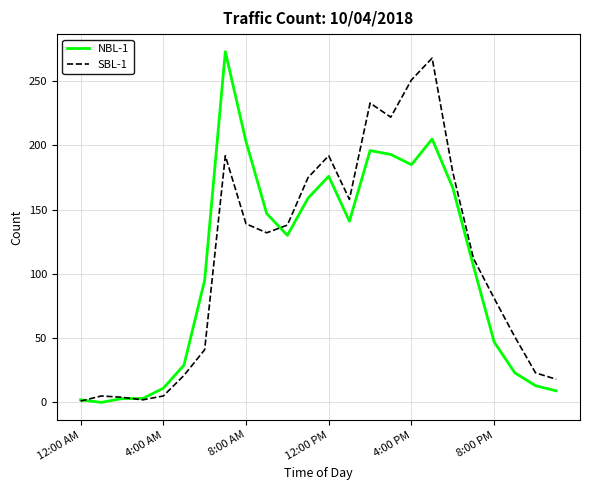

Is this an area chart (filled region under the line)?

No